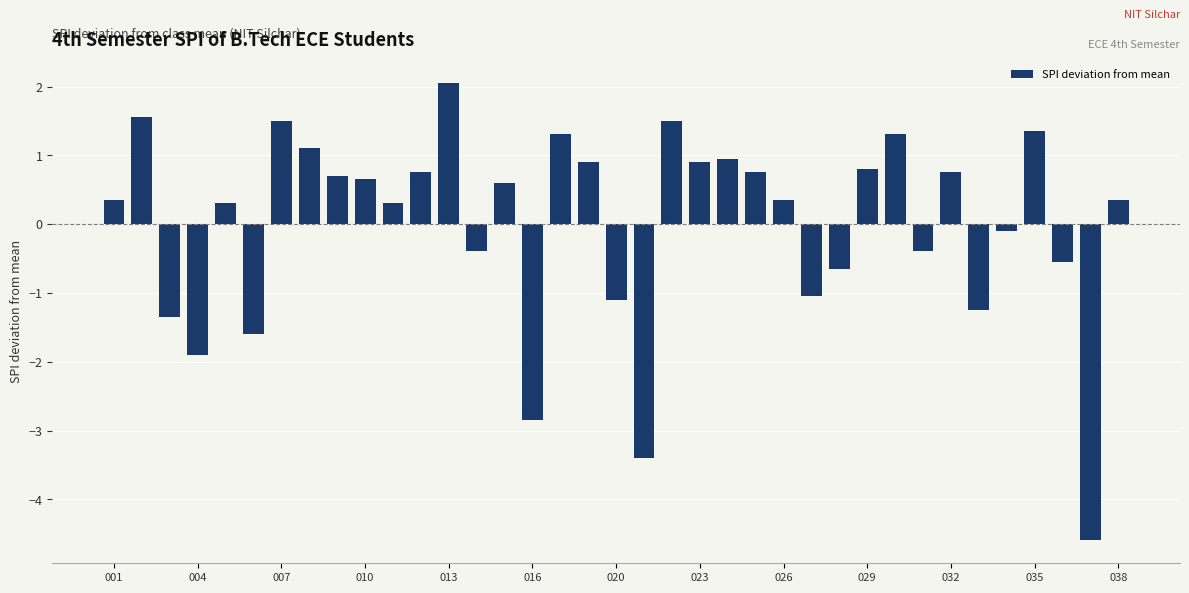

What is the value of the 25th bar from the left?

0.4